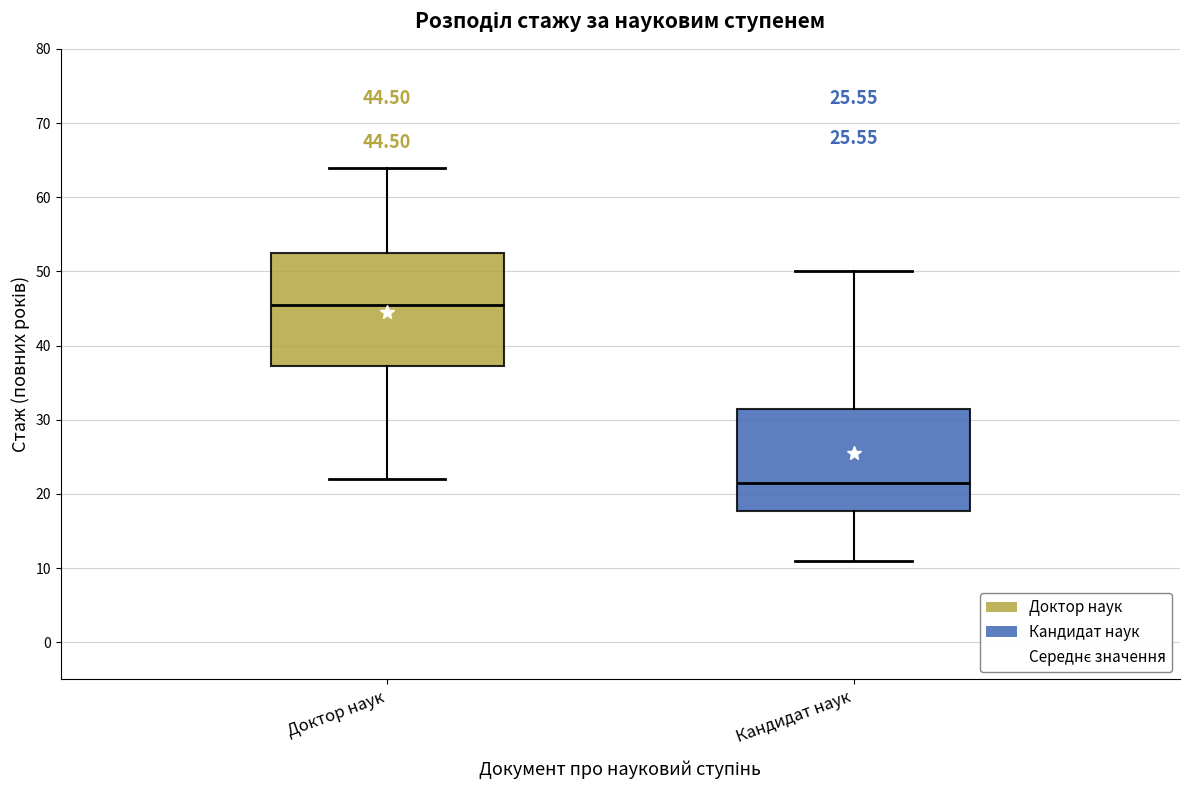

Comparing the boxes themselves (not the whiskers), which one is the tallest?

Доктор наук